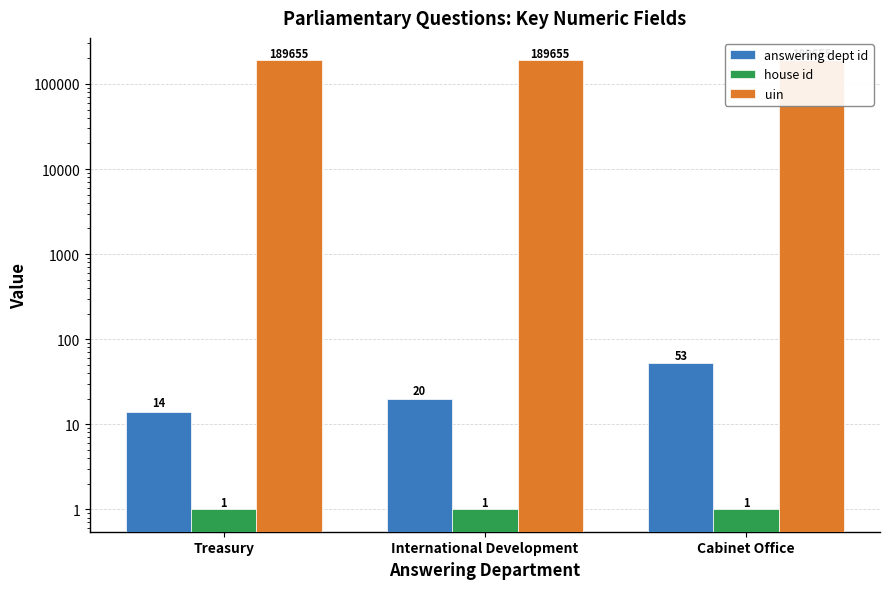

Which category has the lowest value across all series?

Treasury